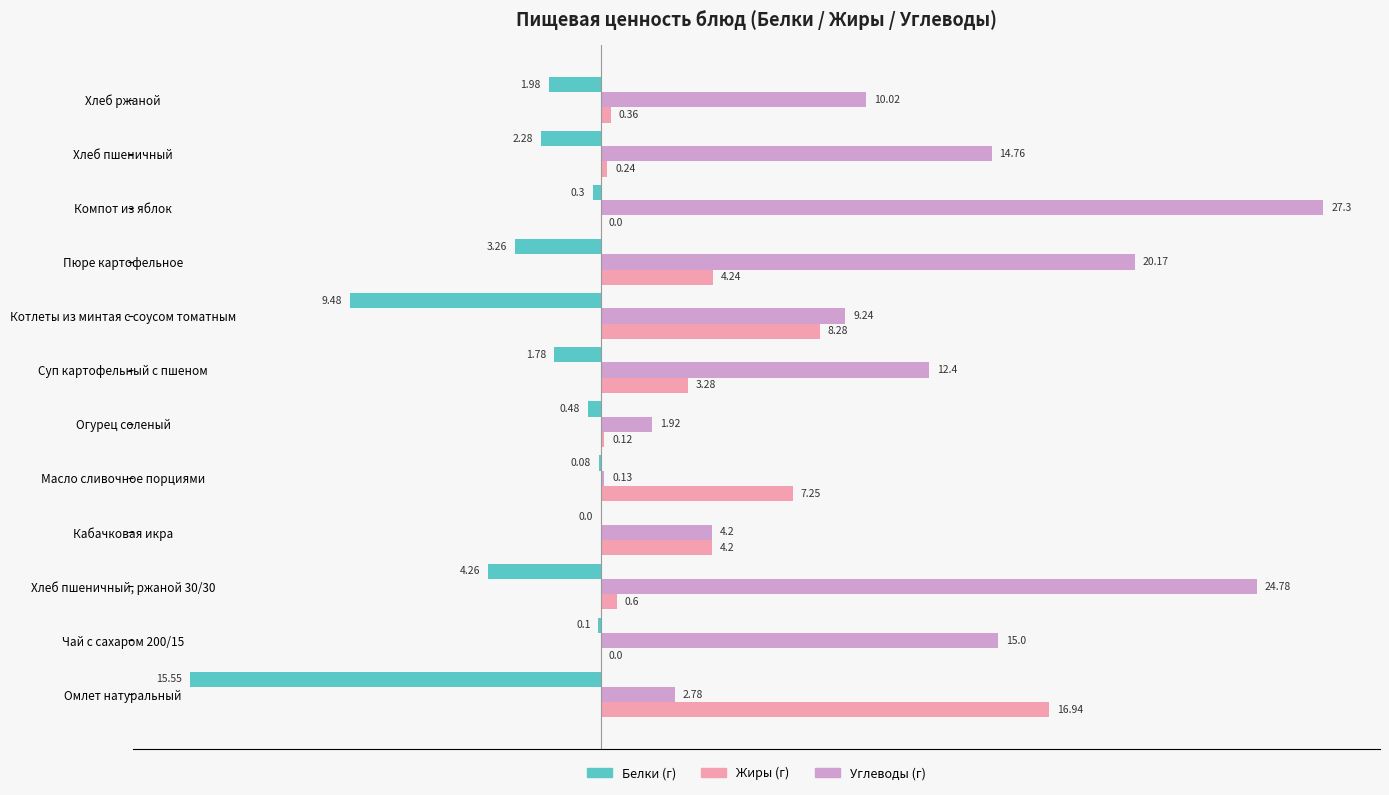

At which category does the chart reach its peak across all series?

Компот из яблок